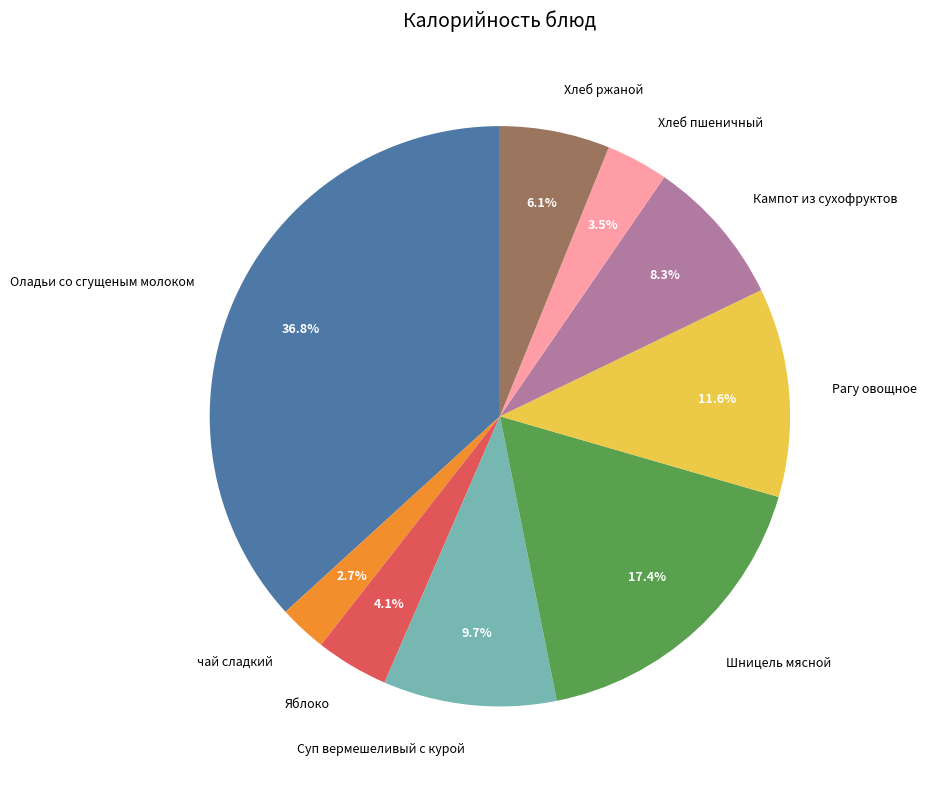

Is the sum of Кампот из сухофруктов and чай сладкий greater than half?

No